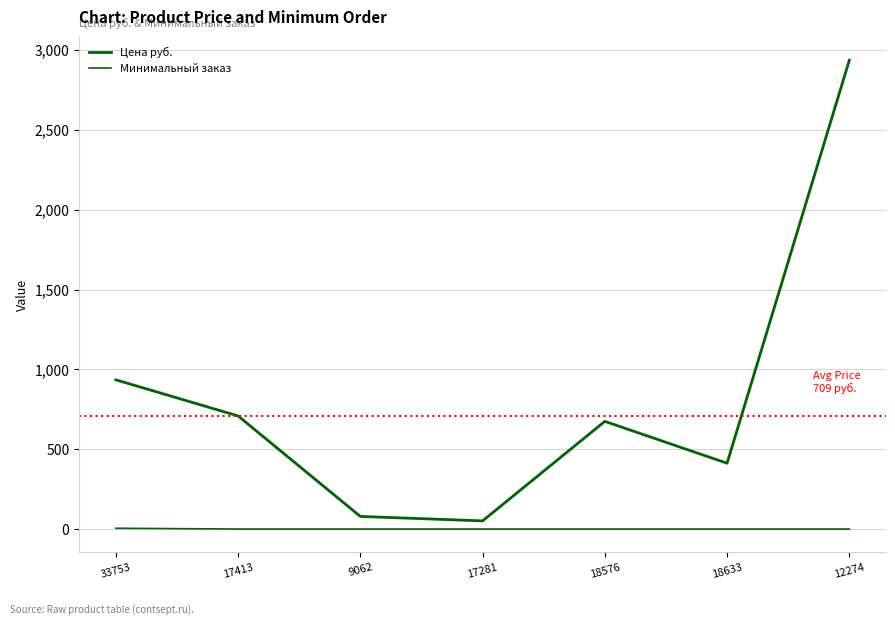

Rank the series by their average value, from highest to lowest.

Цена руб., Минимальный заказ